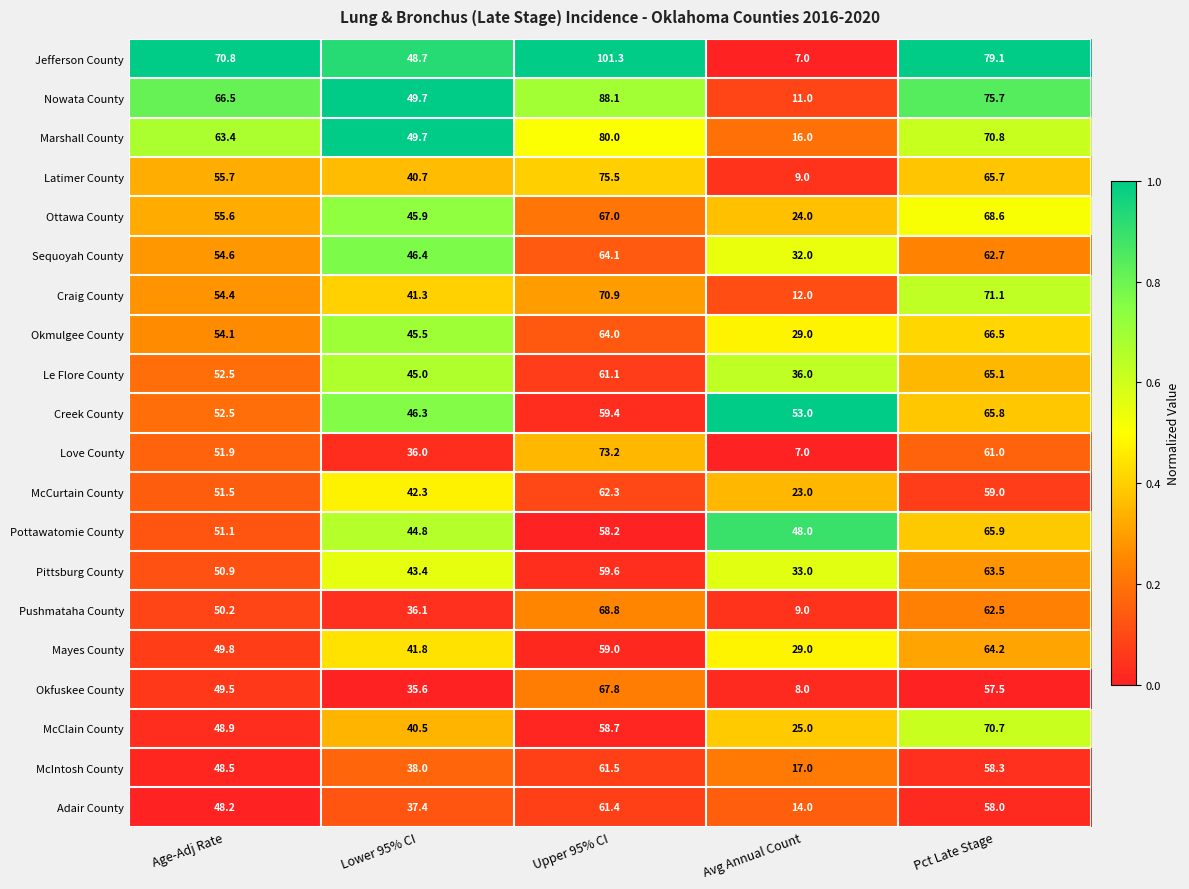

The McIntosh County series shows 48.5 at Age-Adj Rate. True or false?

True